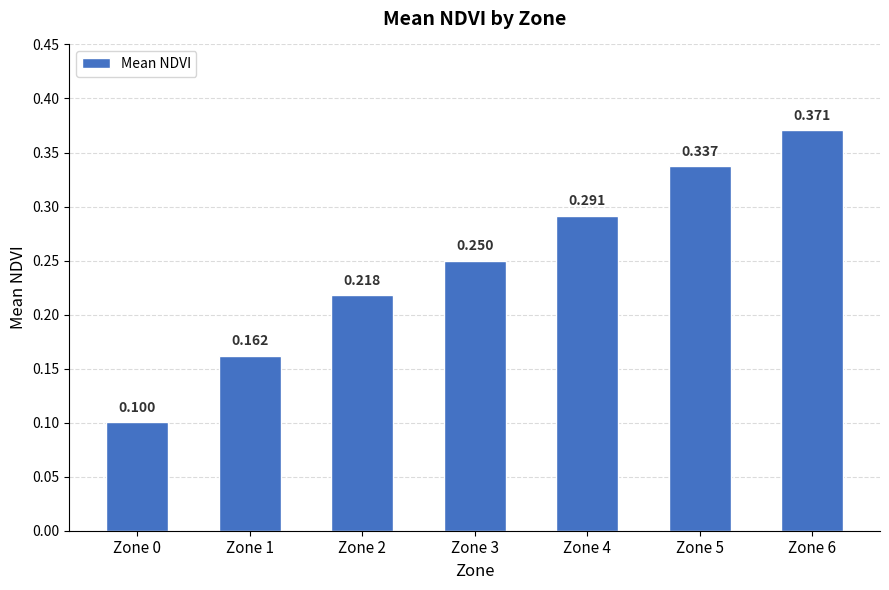

Reading right to left, list all the values displayed in this chart.

0.4	0.3	0.3	0.2	0.2	0.2	0.1